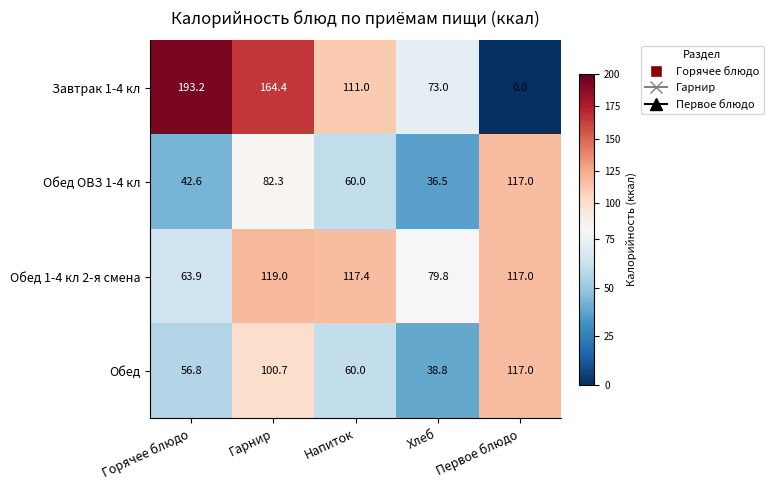

True or false: Обед ОВЗ 1-4 кл has a value of 82.3 at Гарнир.

True